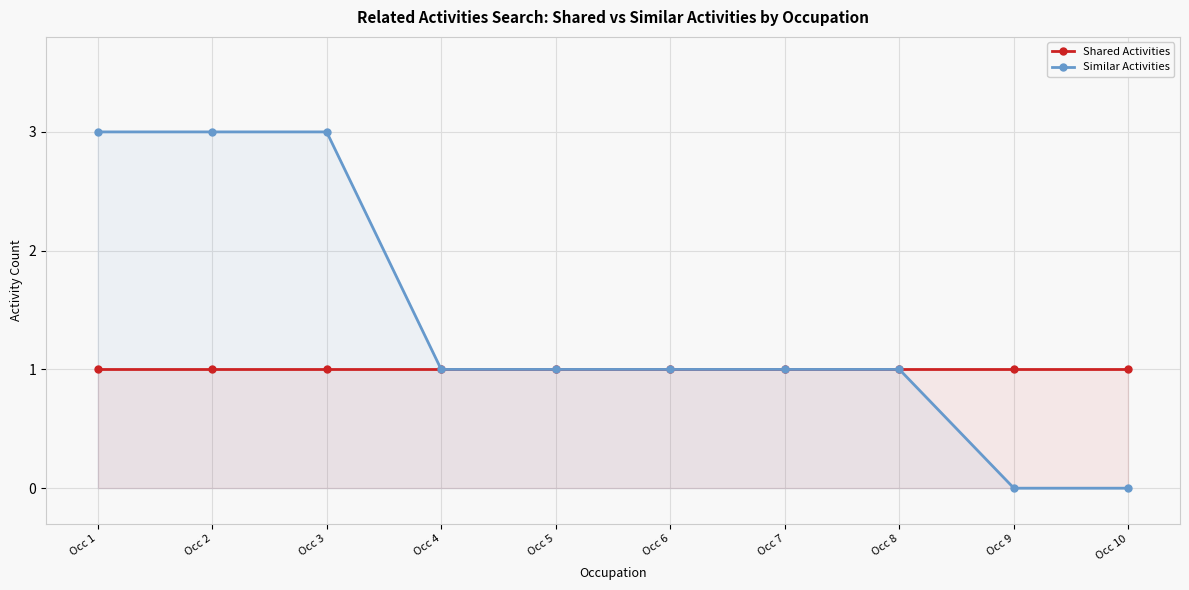

At which label does Similar Activities first exceed 1?

Occ 1